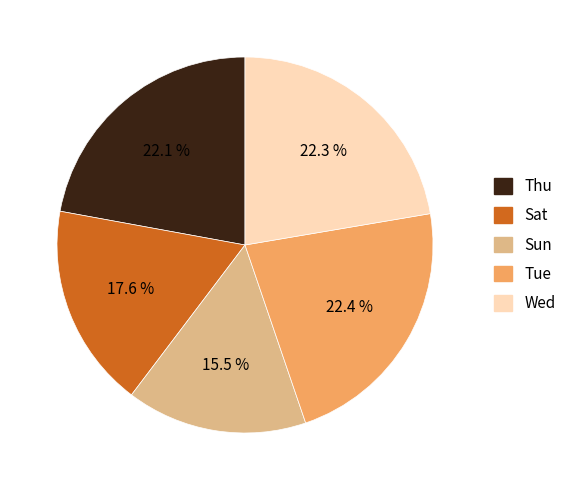

Does any single category account for the majority?

No